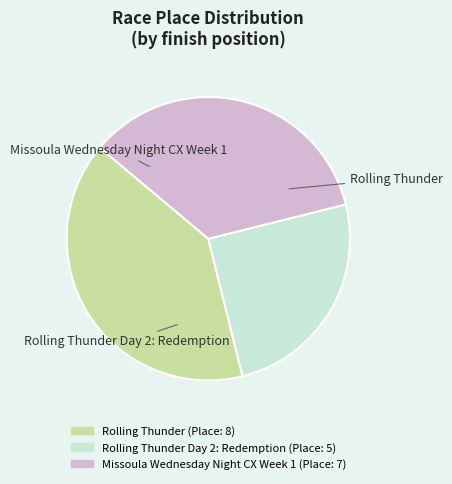

Is there any slice that represents more than half of the pie?

No